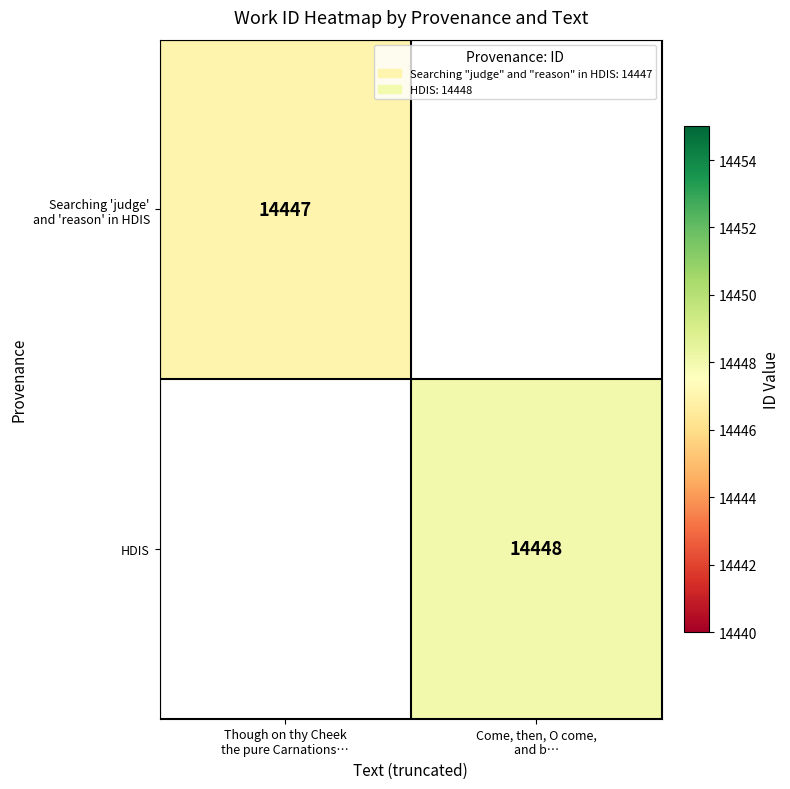

What is the minimum value shown in the chart?

14447.0